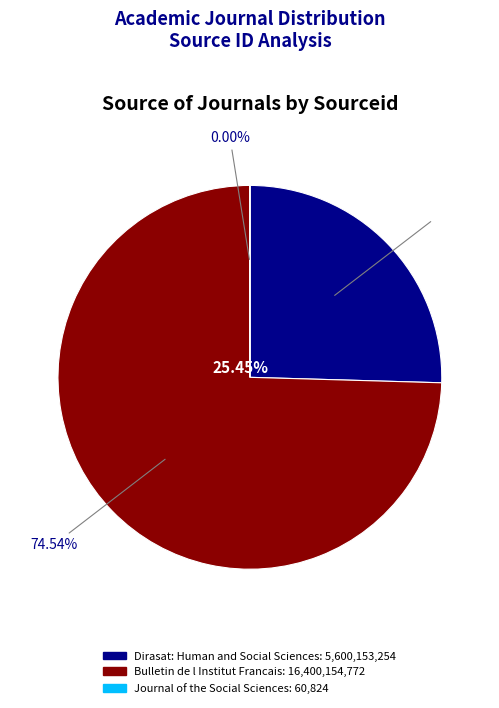

To the nearest percent, what is the difference between the largest and smallest slice percentages?

75%